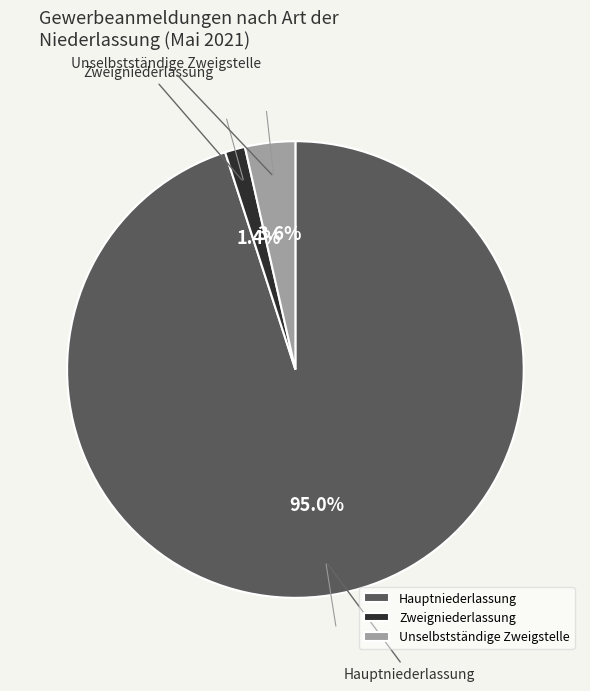

The Unselbstständige Zweigstelle slice represents 12% of the pie. True or false?

False